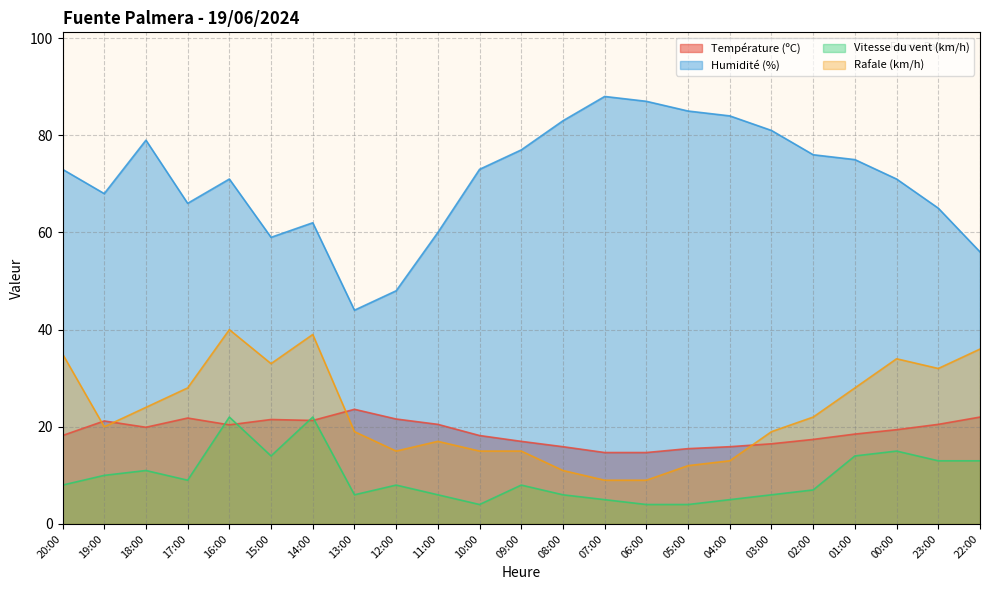

At which label does Température (ºC) first exceed 19?

19:00